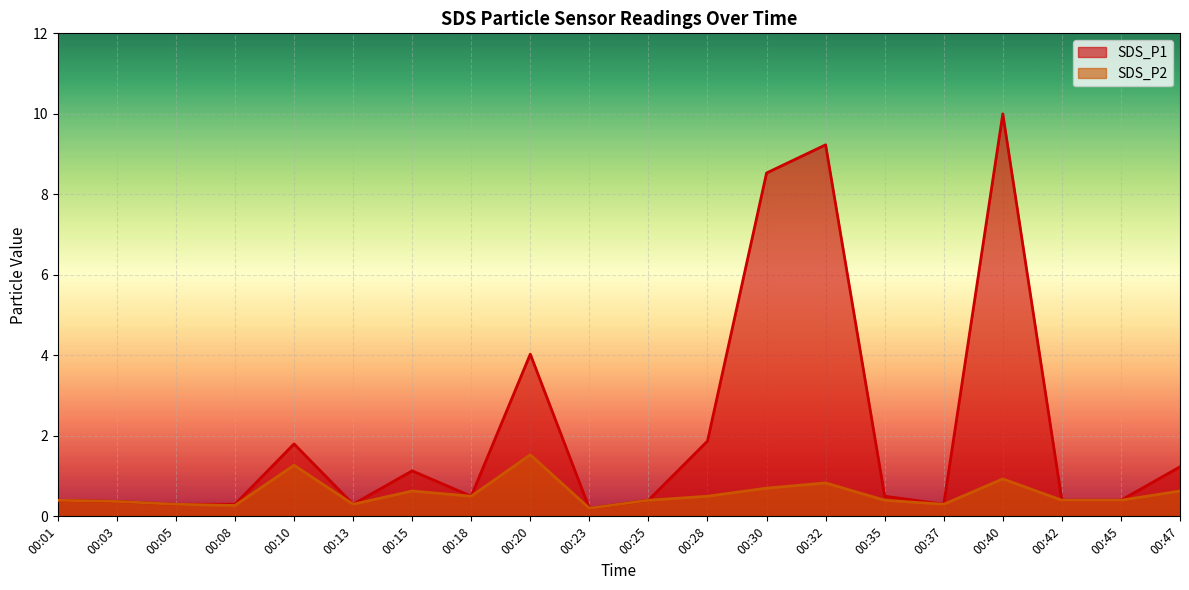

At which category does SDS_P1 reach its first local valley?

00:13